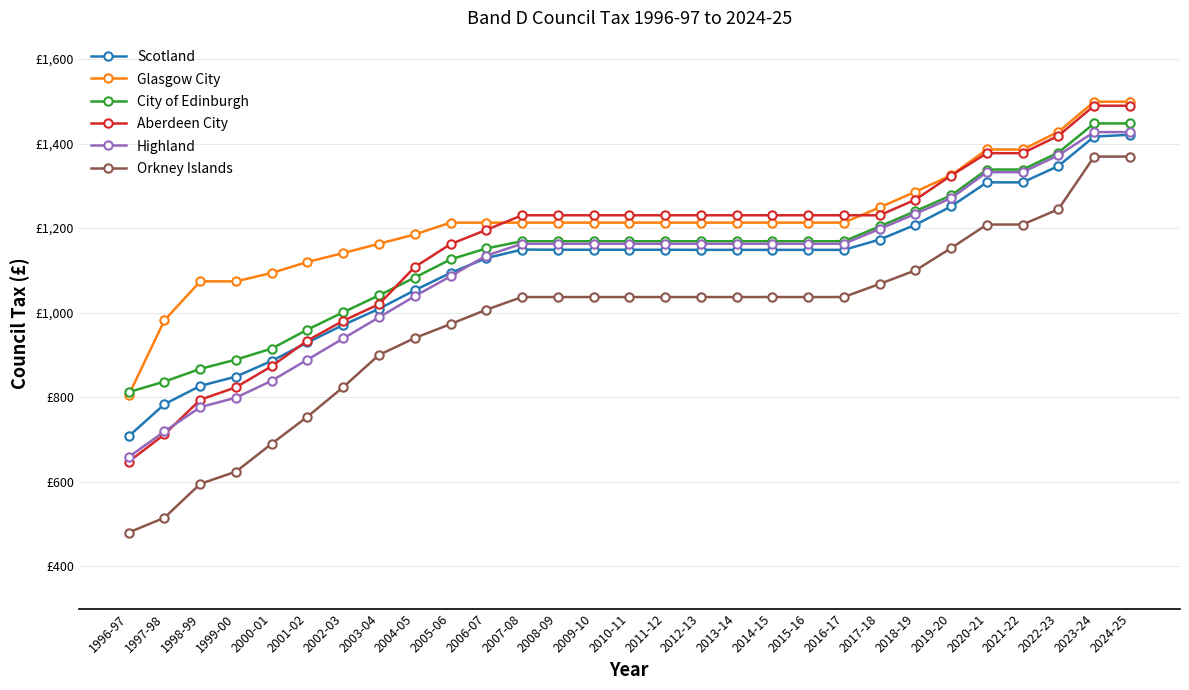

True or false: Glasgow City and Scotland cross at least once.

False